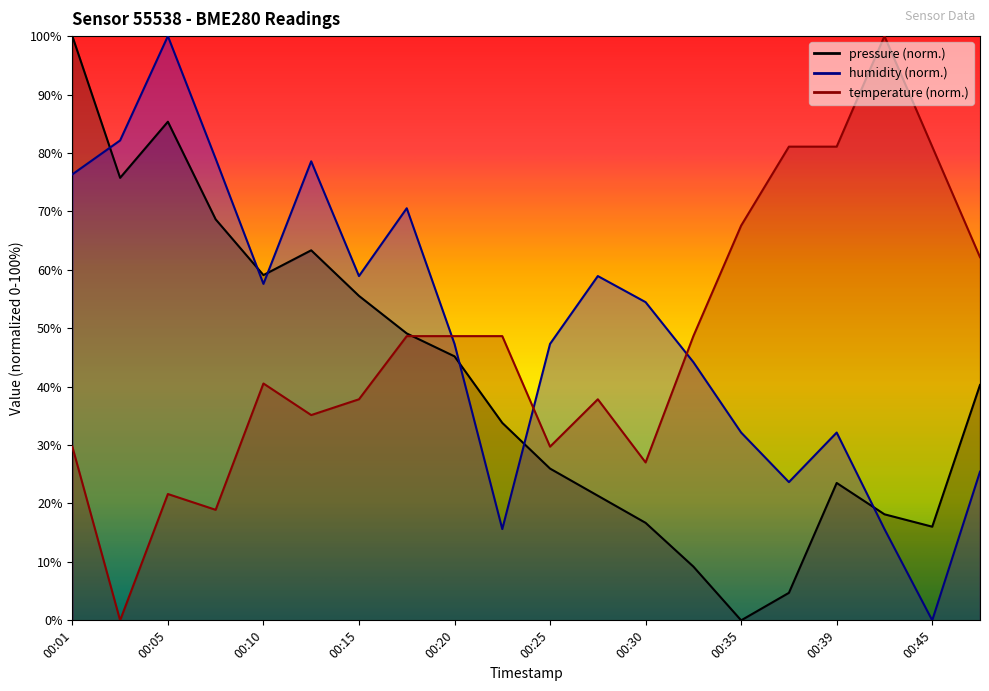

At which category does the chart reach its peak across all series?

00:01